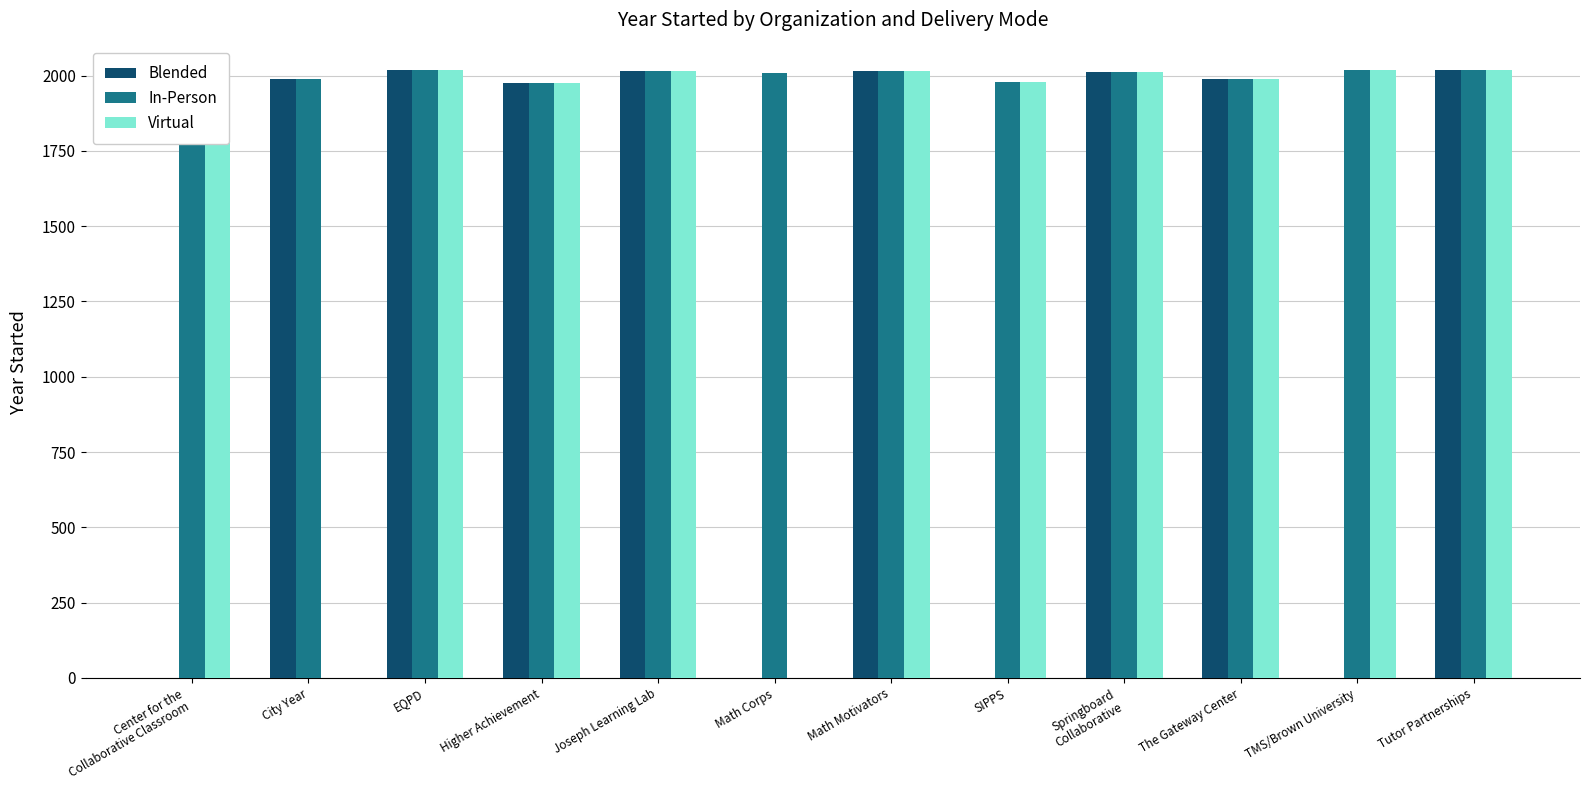

Is it true that Blended equals 2627 at Springboard
Collaborative?

False